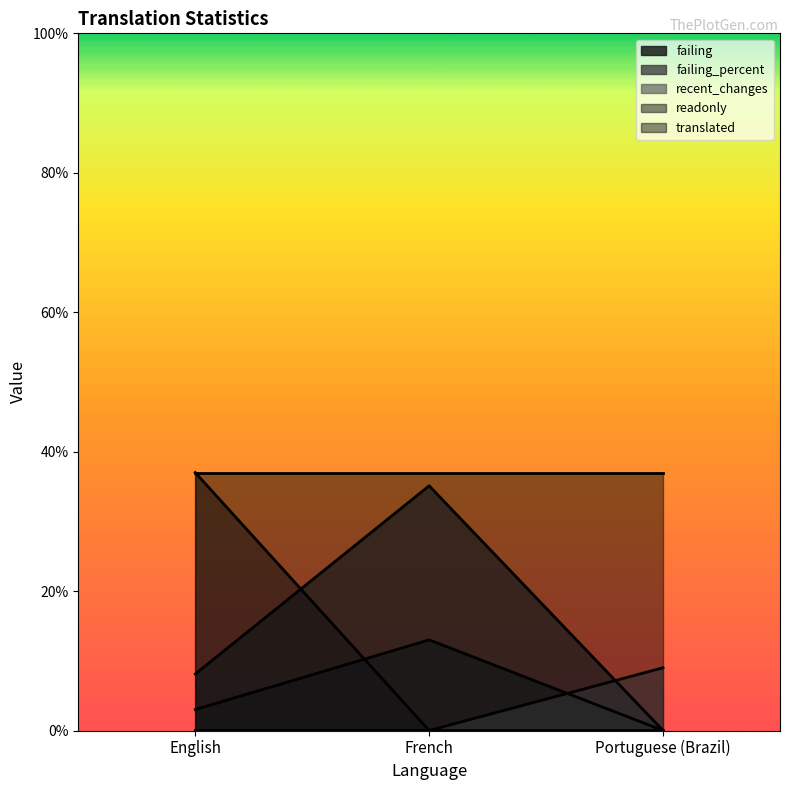

What is the average value of the failing_percent series?

14.4